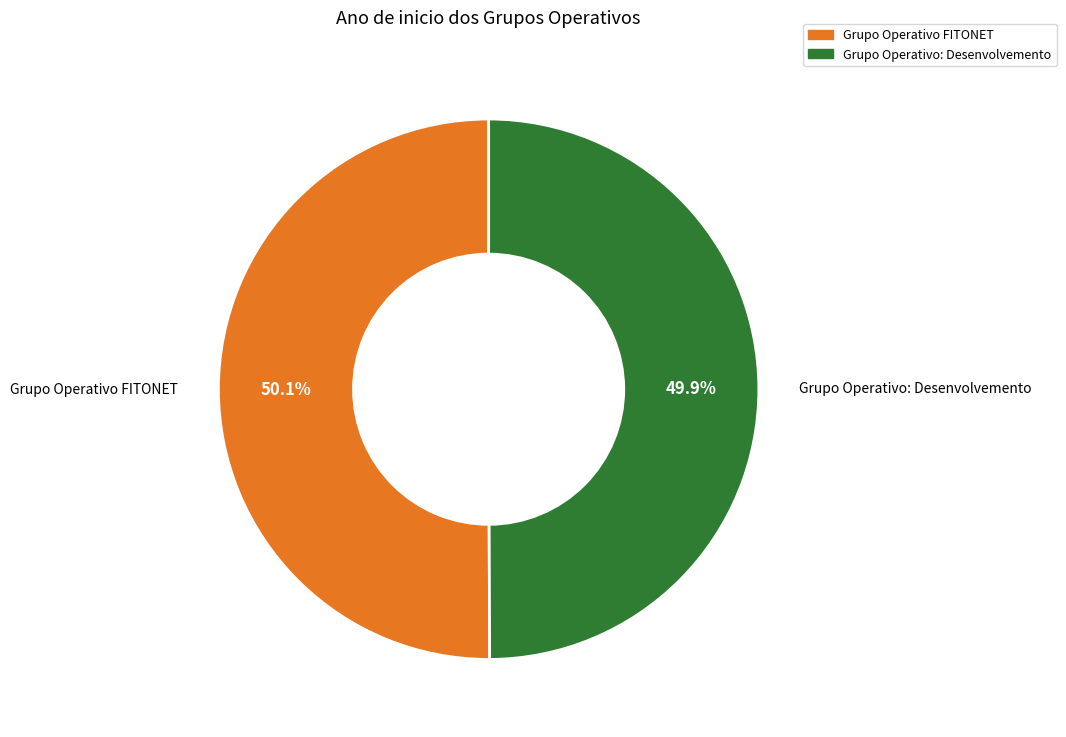

How many segments does this pie chart have?

2